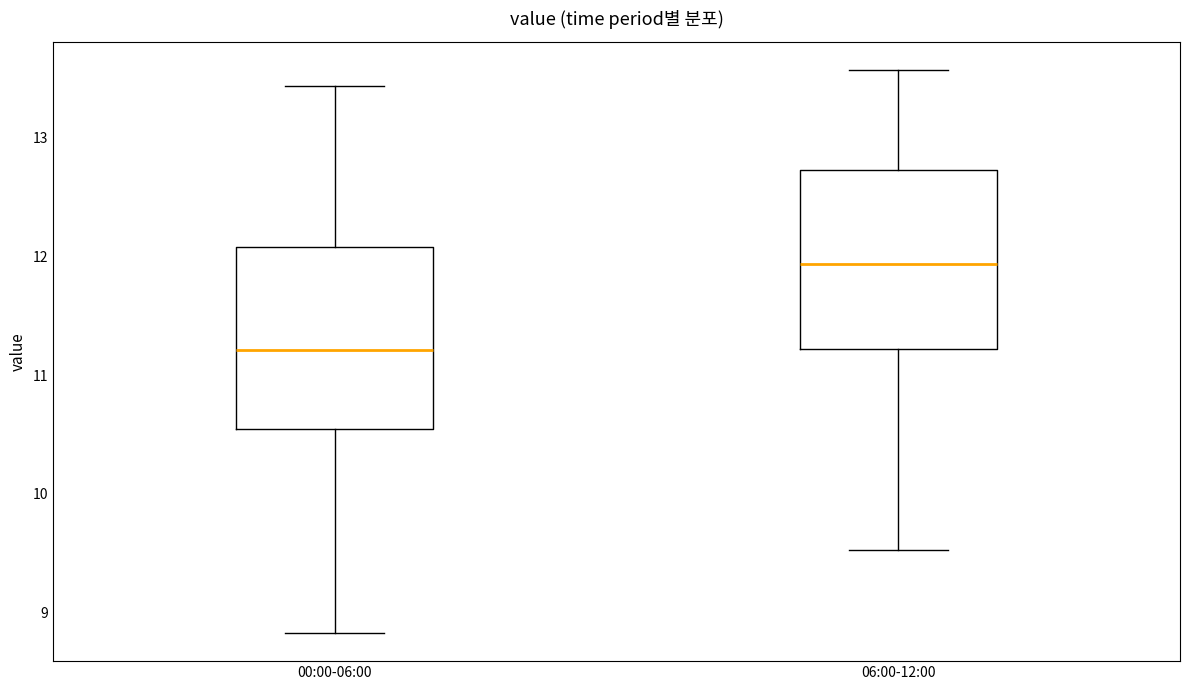

Reading left to right, read every box against the y-axis: the position of its median line, the range the box covers, and the ends of its whiskers. The values are not printed on the chart, so give them approximately, as read against the axis.

00:00-06:00: median 11.2, box 10.6 to 12.1, whiskers 8.8 to 13.4
06:00-12:00: median 11.9, box 11.2 to 12.7, whiskers 9.5 to 13.6